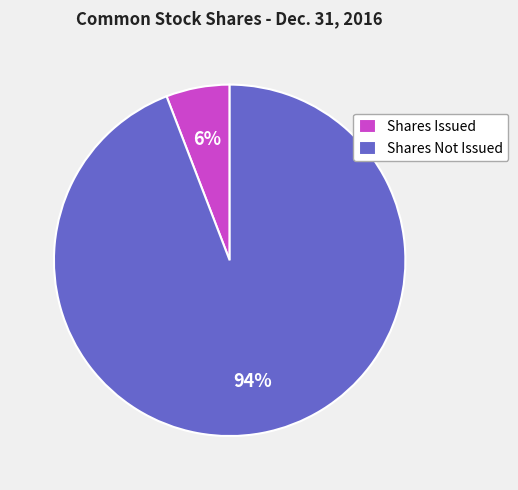

Which category accounts for the majority?

Shares Not Issued